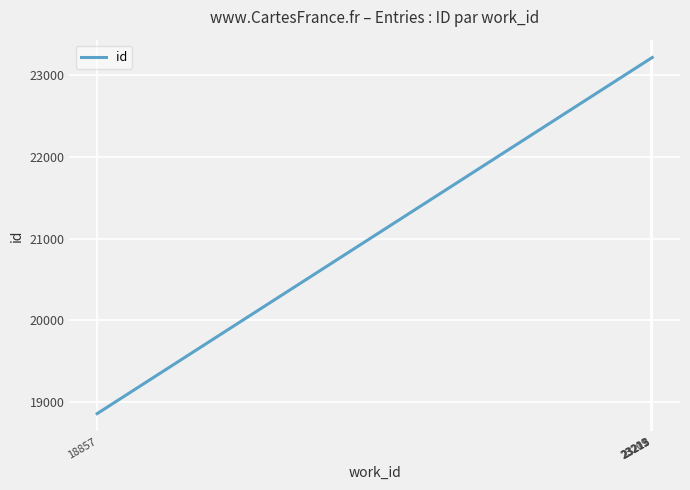

What is the difference between the maximum and minimum values?

4359